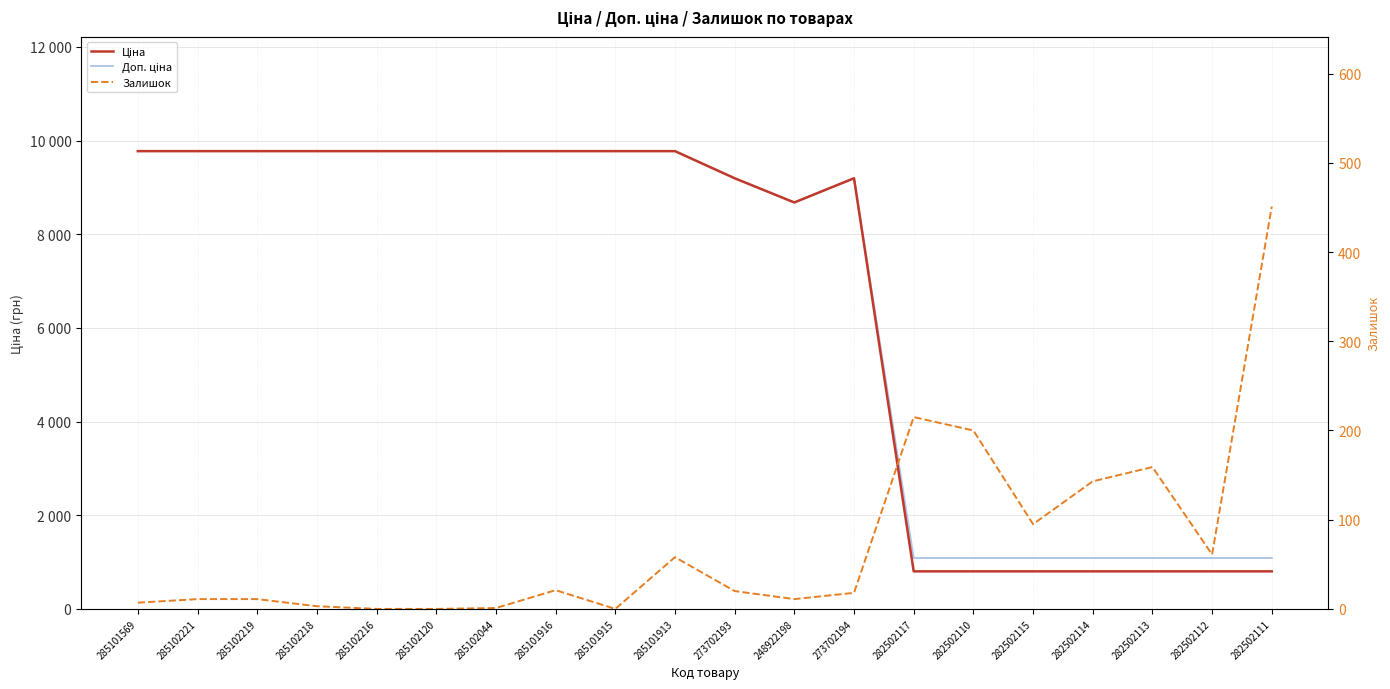

What position from the right is 282502113?

3